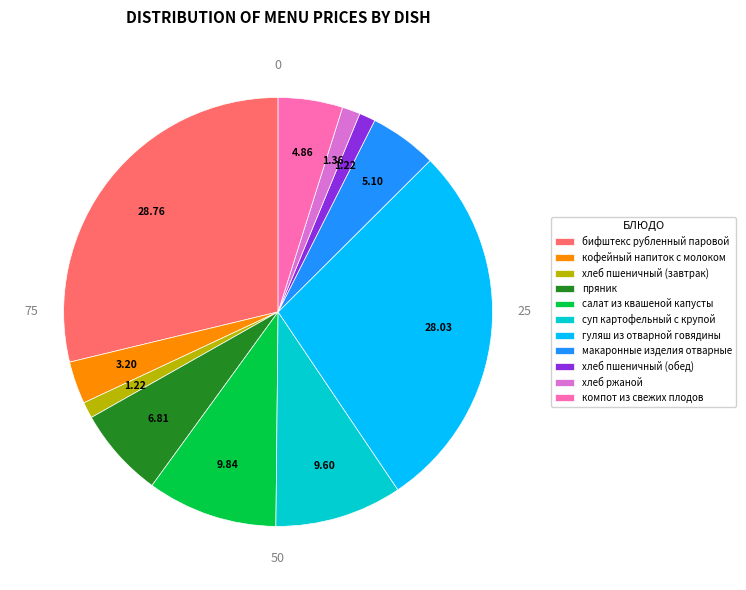

Does пряник represent more than half of the total?

No